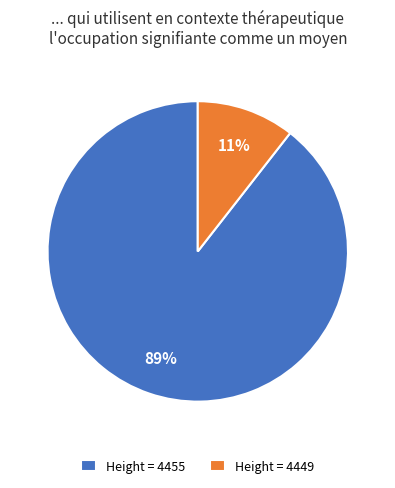

To the nearest percent, what is the average slice percentage?

50%